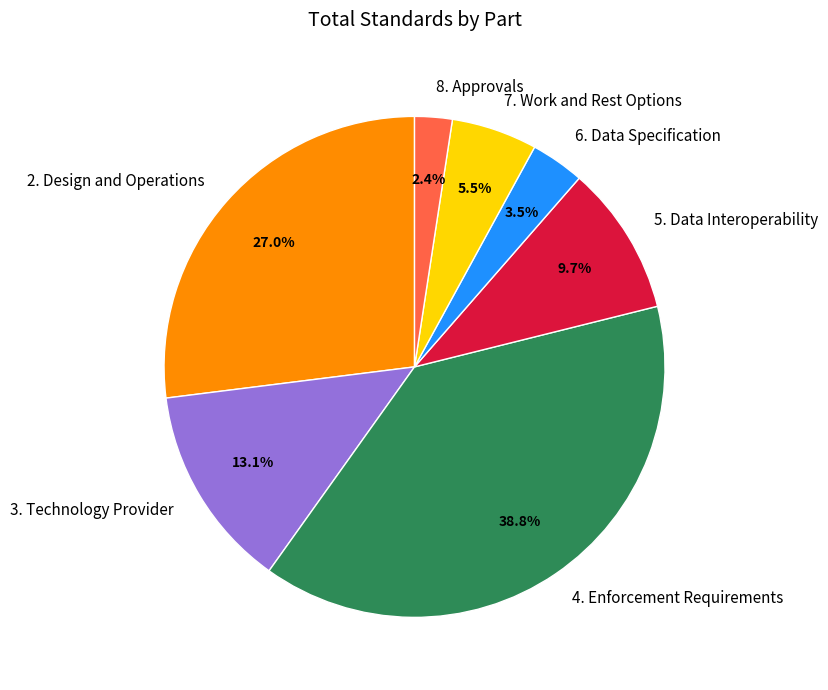

Is there any slice that represents more than half of the pie?

No